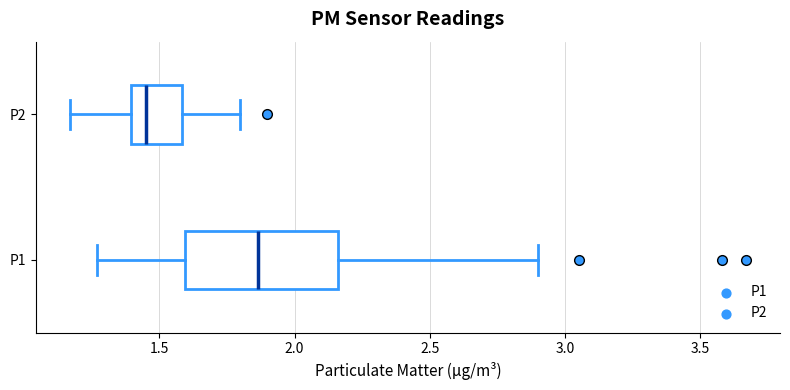

Which box's median line is the furthest to the right?

P1